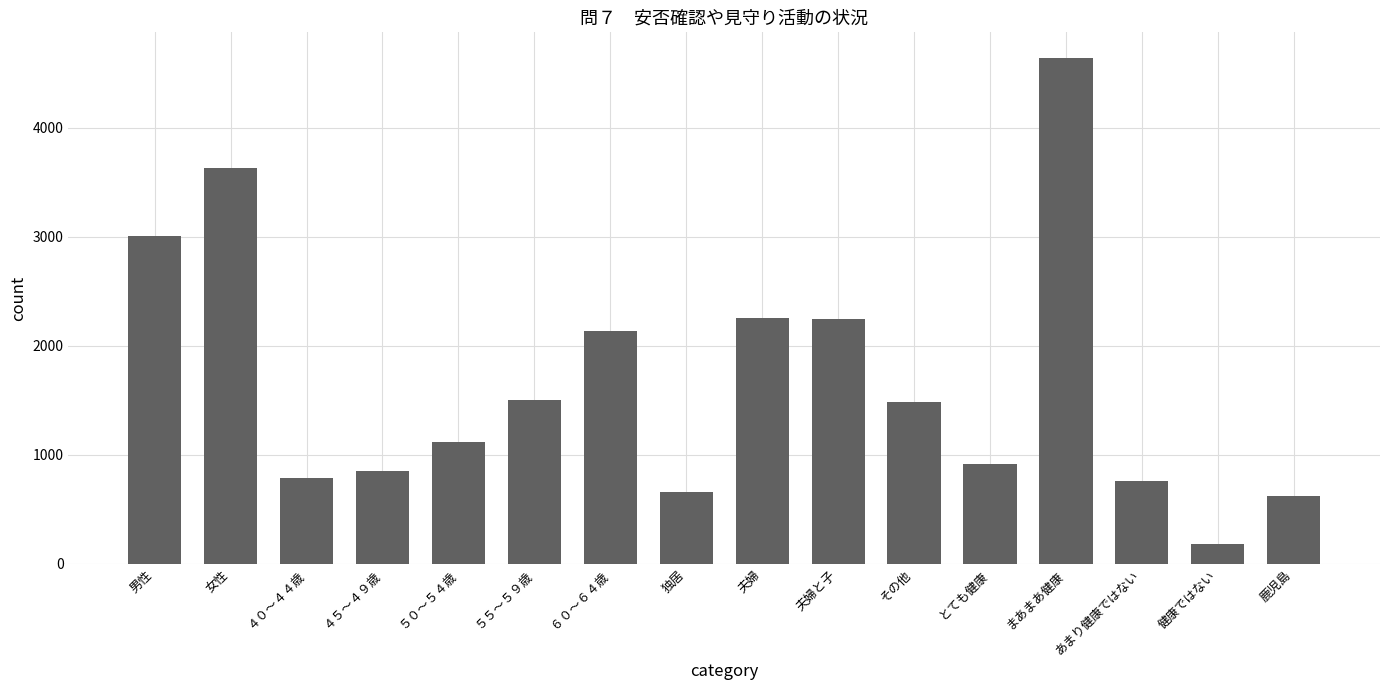

What value does the data have at 夫婦と子?

2246